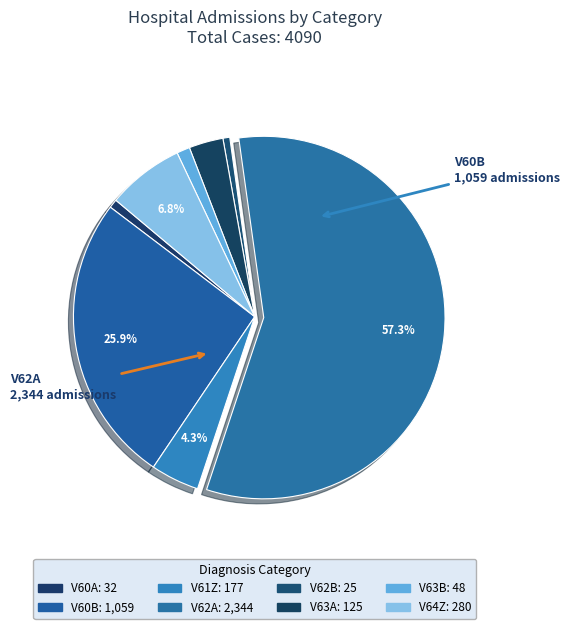

To the nearest percent, what is the difference between the V60A and V61Z slice percentages?

4%